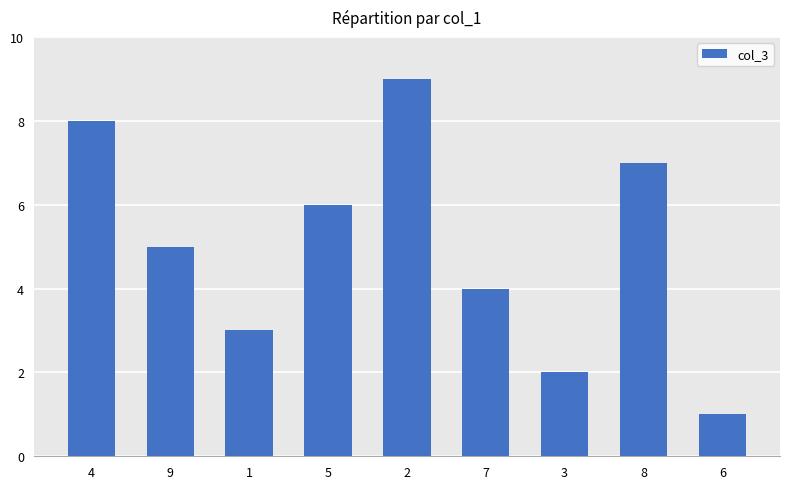

Approximately how many times larger is the value at 9 compared to 3?

2.5